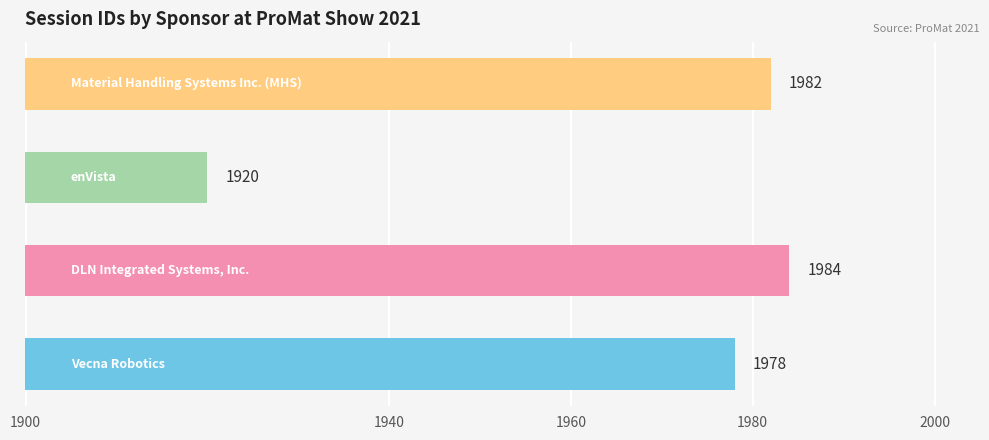

How many bars are there in total?

4